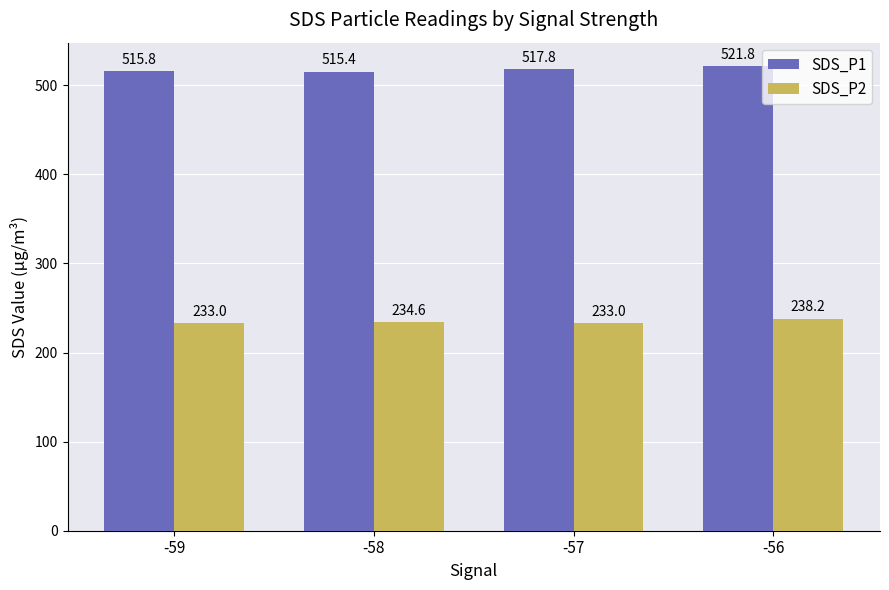

What is the smallest value displayed?

233.0